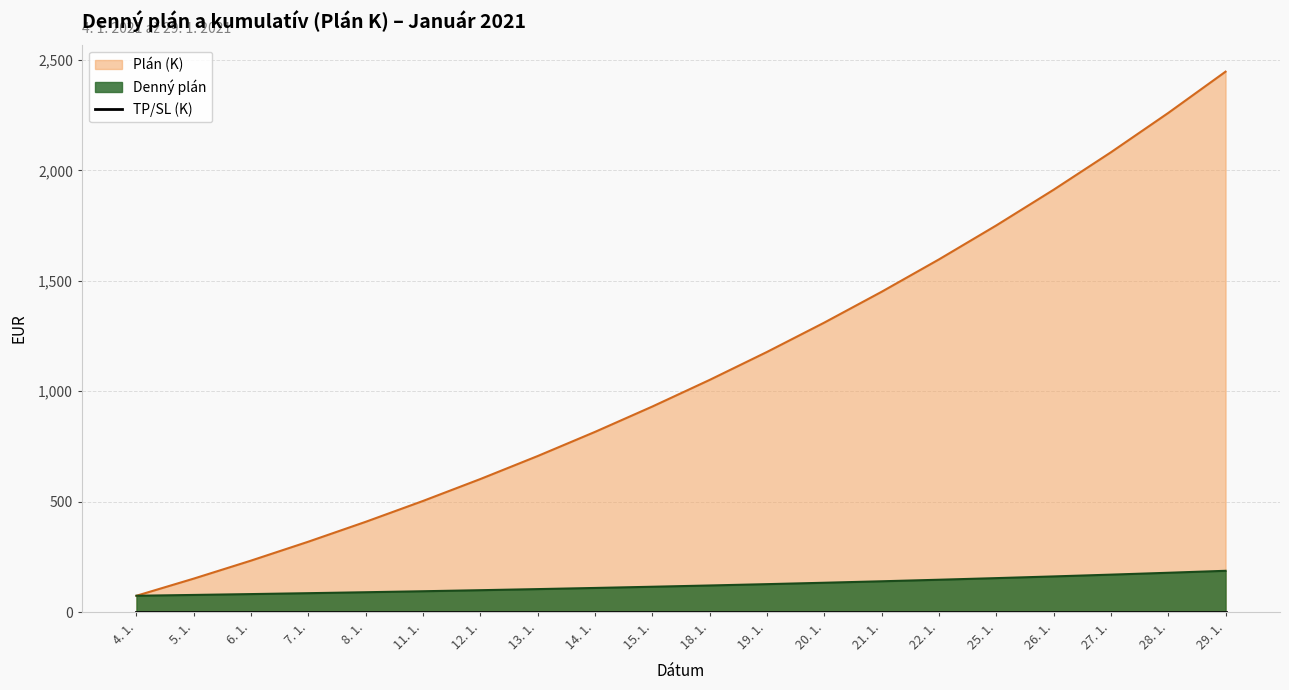

What is the label of the 2nd point from the left?

5. 1.